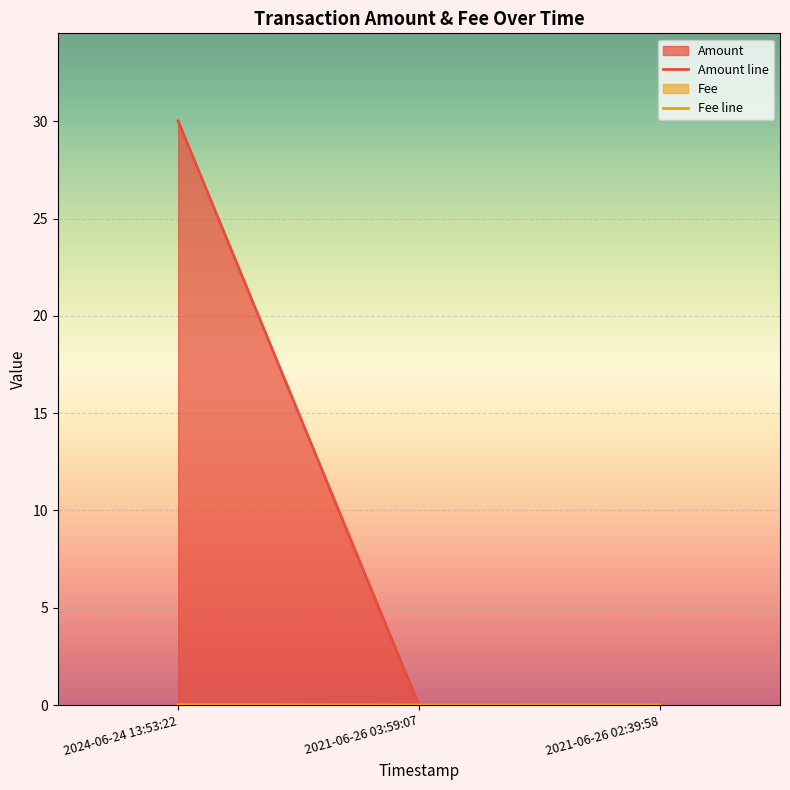

Does the chart display data point markers on the line(s)?

No